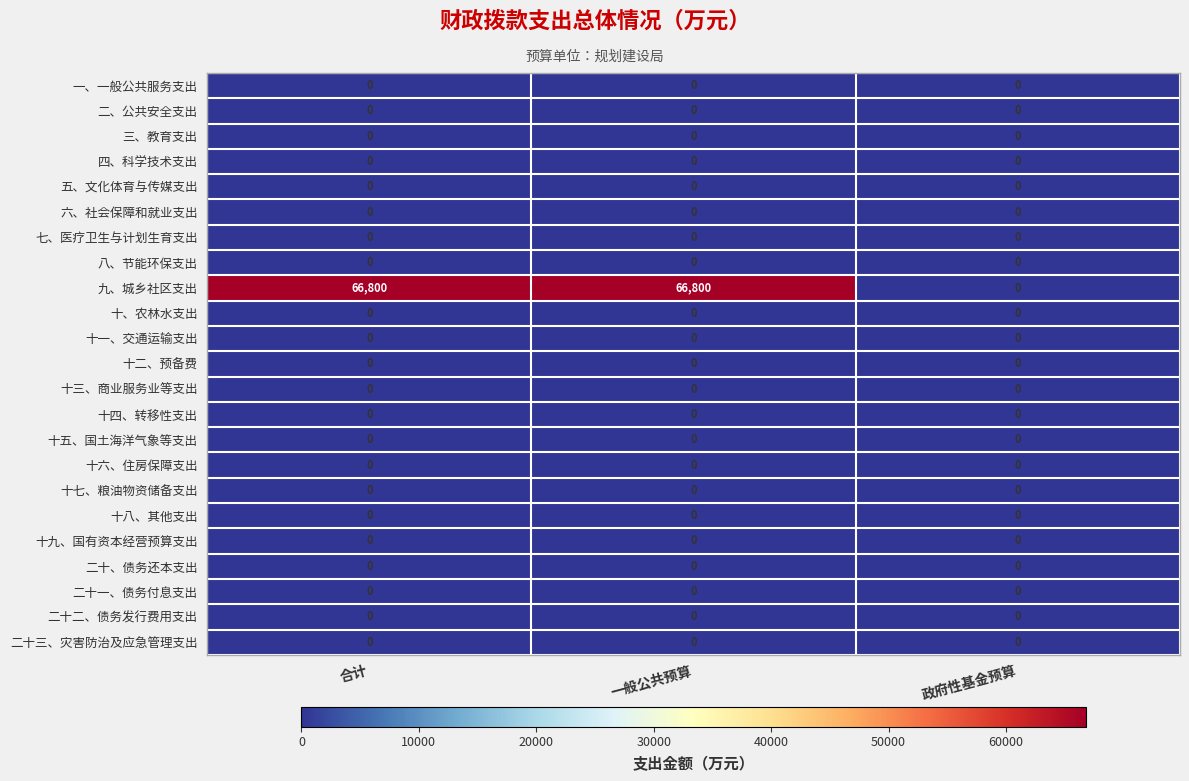

What is the spread (max minus min) of values at 一般公共预算?

66800